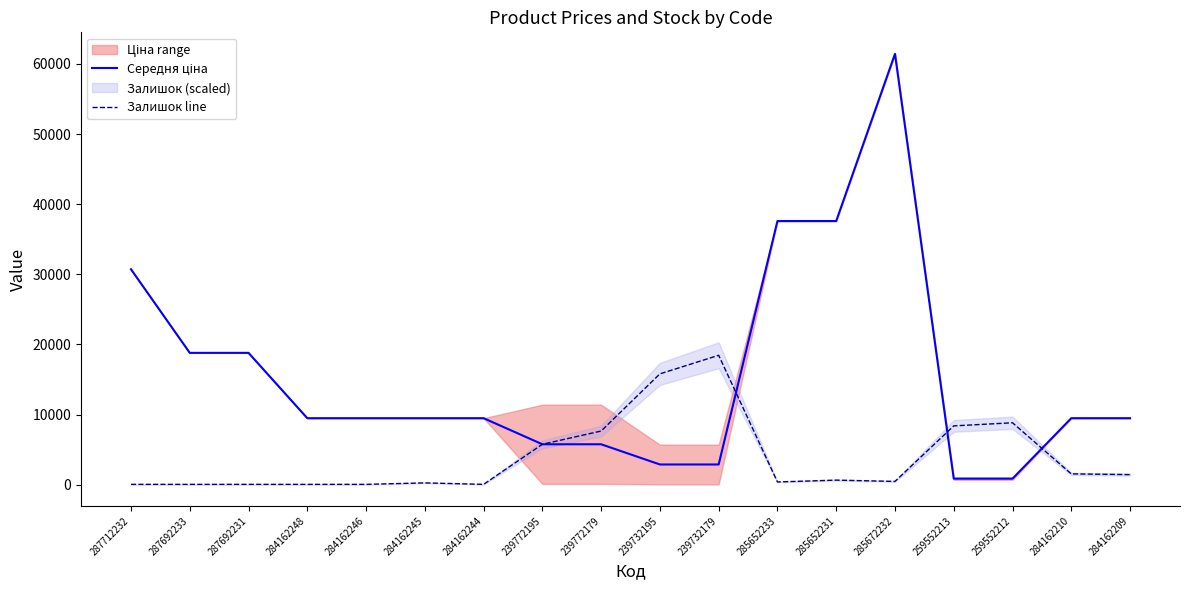

Is it true that Залишок line equals 5760.9 at 239772195?

True